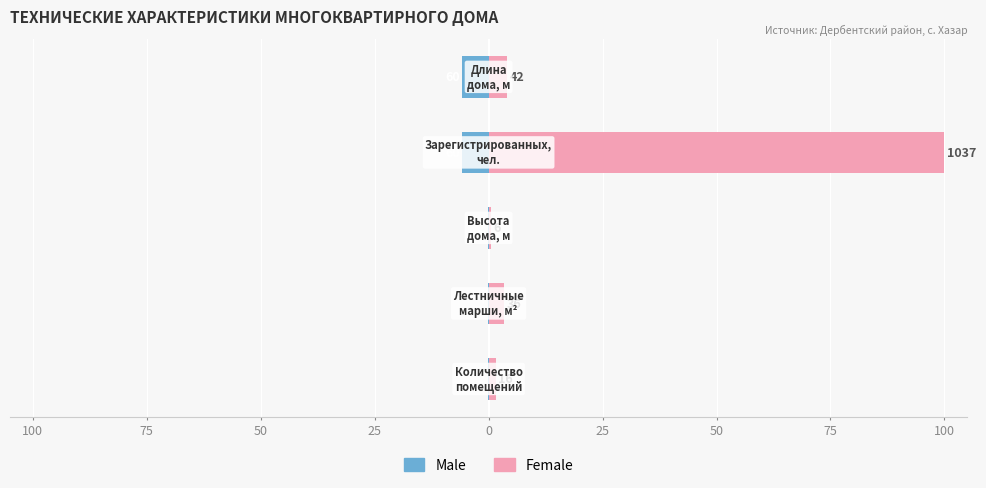

How many values in the Female series exceed 3?

3